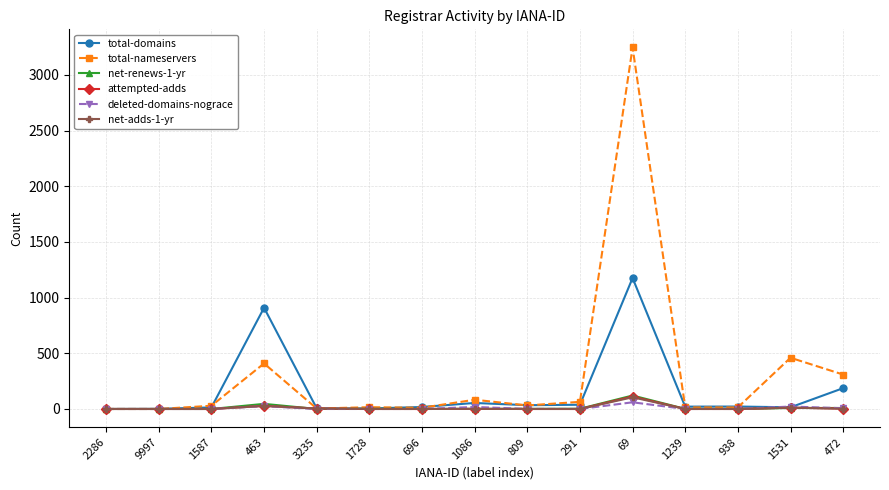

Is the value of attempted-adds at 69 greater than the value of total-nameservers at 1086?

Yes